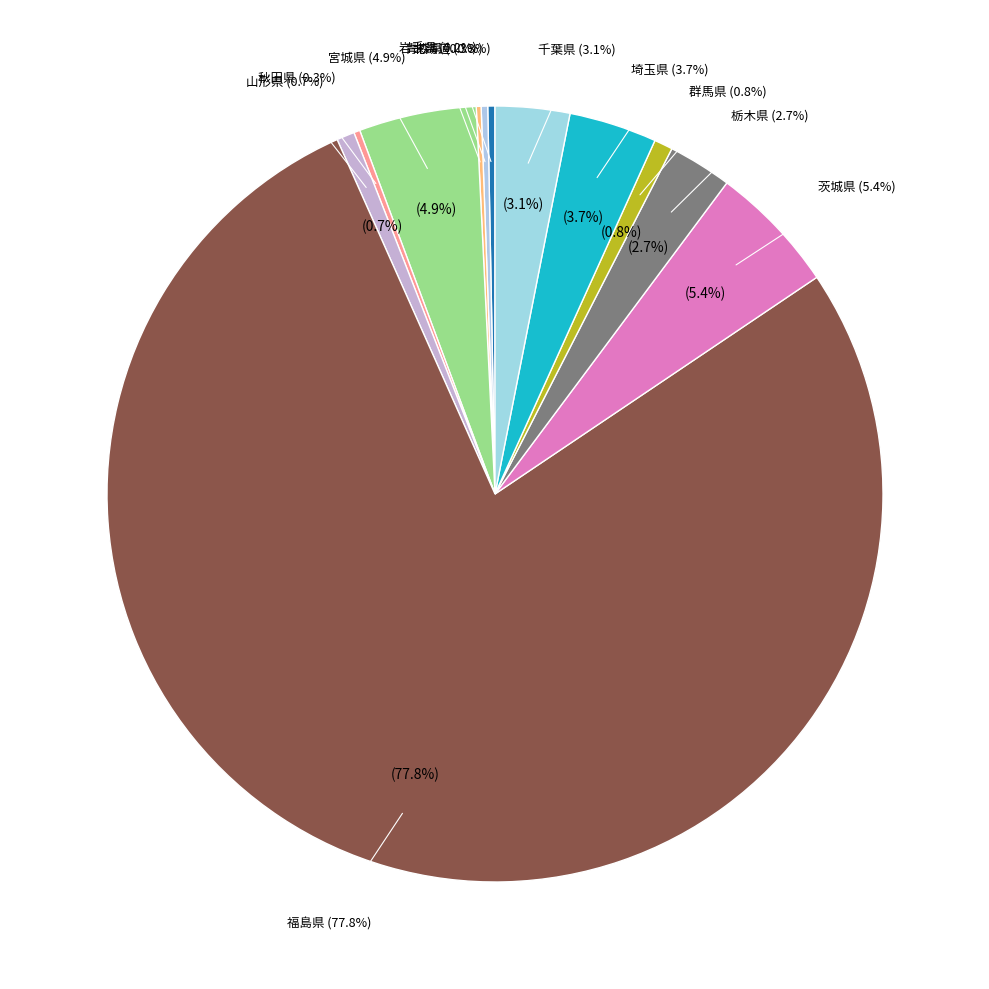

Count the number of slices in the pie.

12